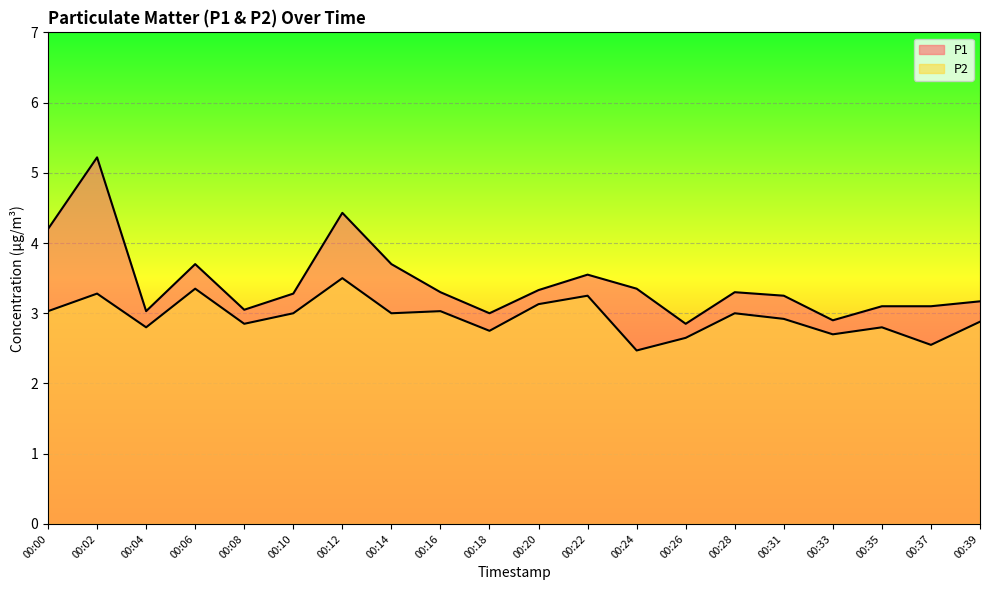

The P1 series shows 1.4 at 00:10. True or false?

False